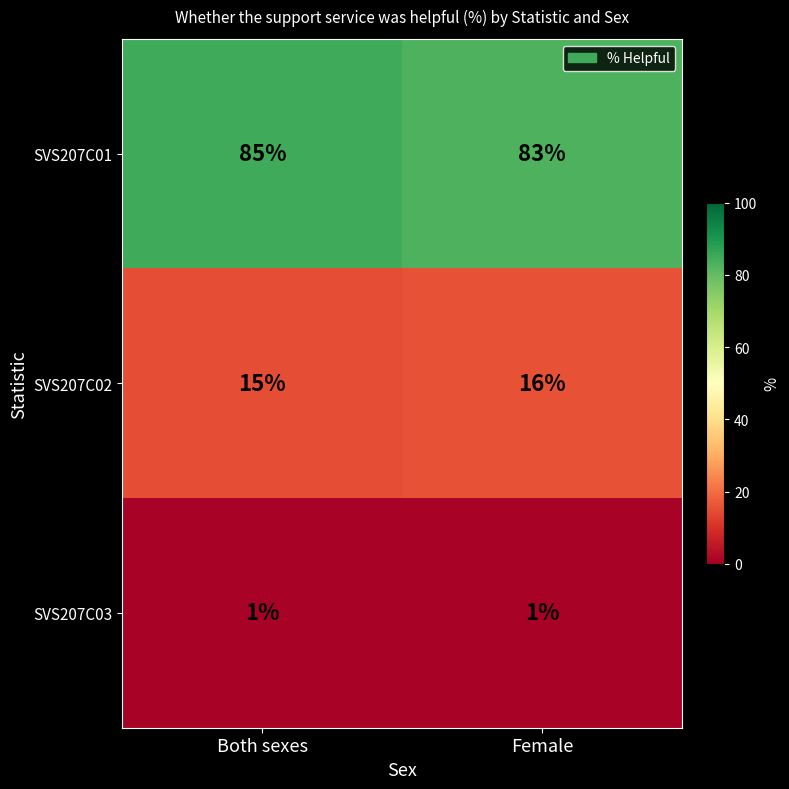

What is the sum of the SVS207C02 values at Female and Both sexes?

31